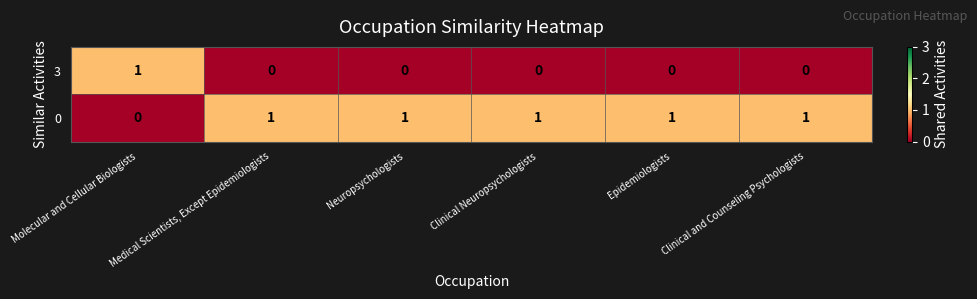

True or false: 0 has a value of 2 at Clinical Neuropsychologists.

False